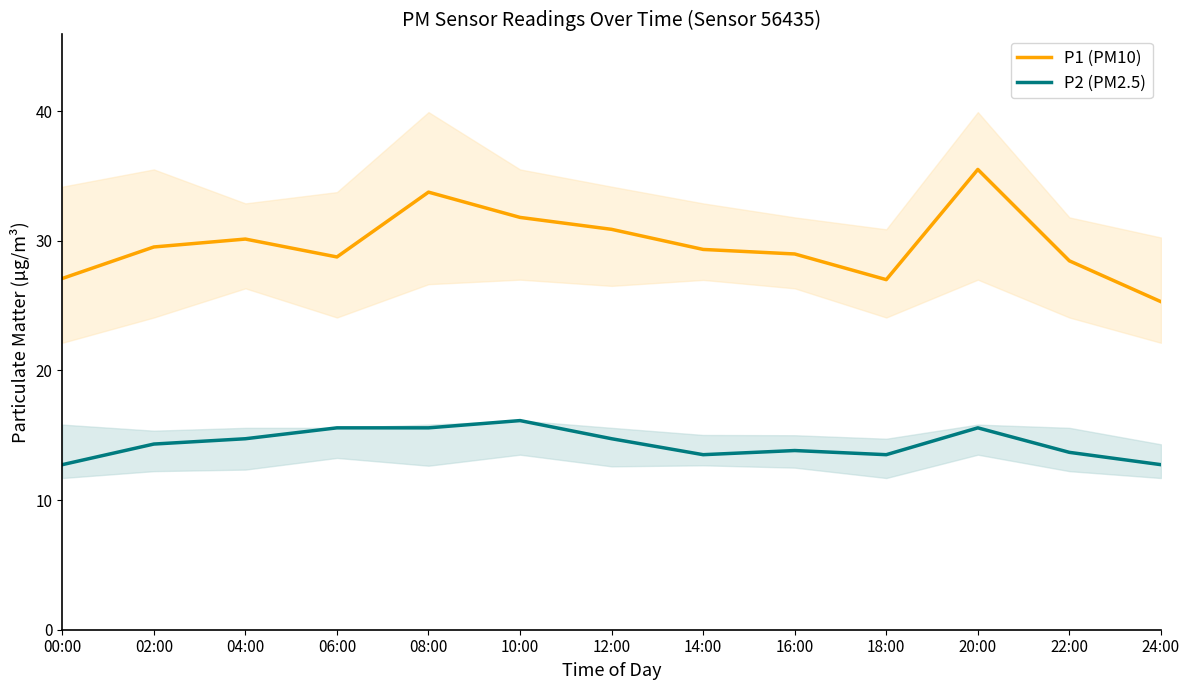

What is the difference between the P1 (PM10) values at 00:00 and 06:00?

1.7